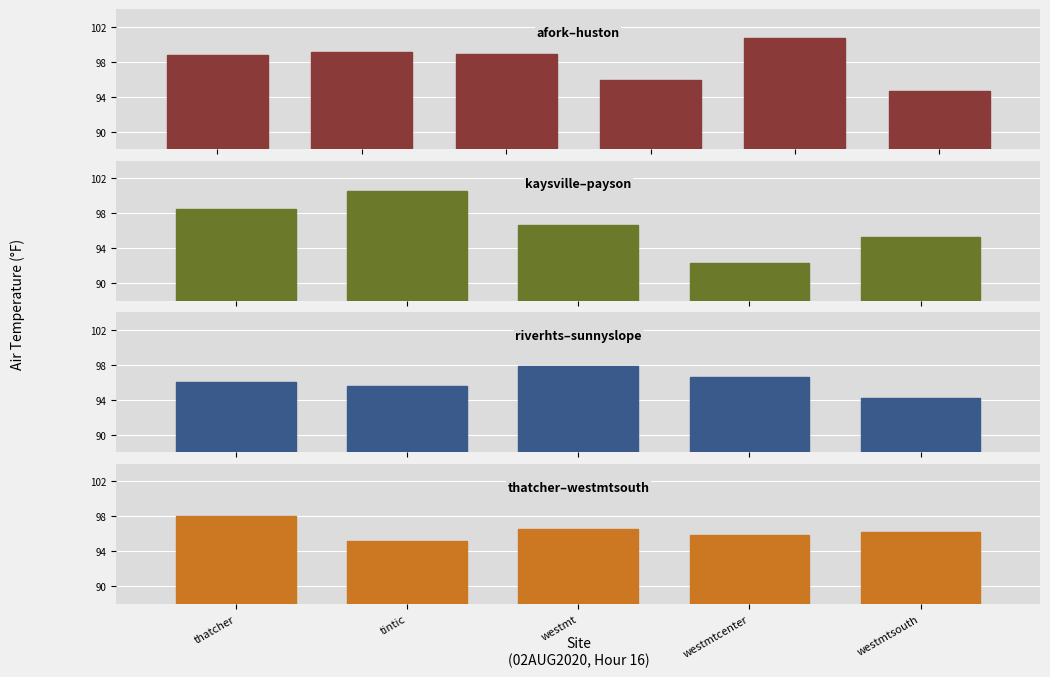

Between sunnyslope and huston, which is larger?

huston